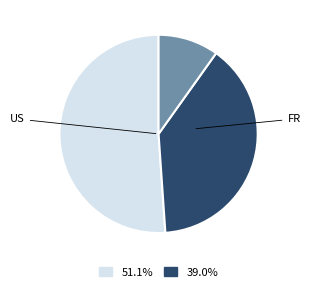

Is there any slice that represents more than half of the pie?

Yes